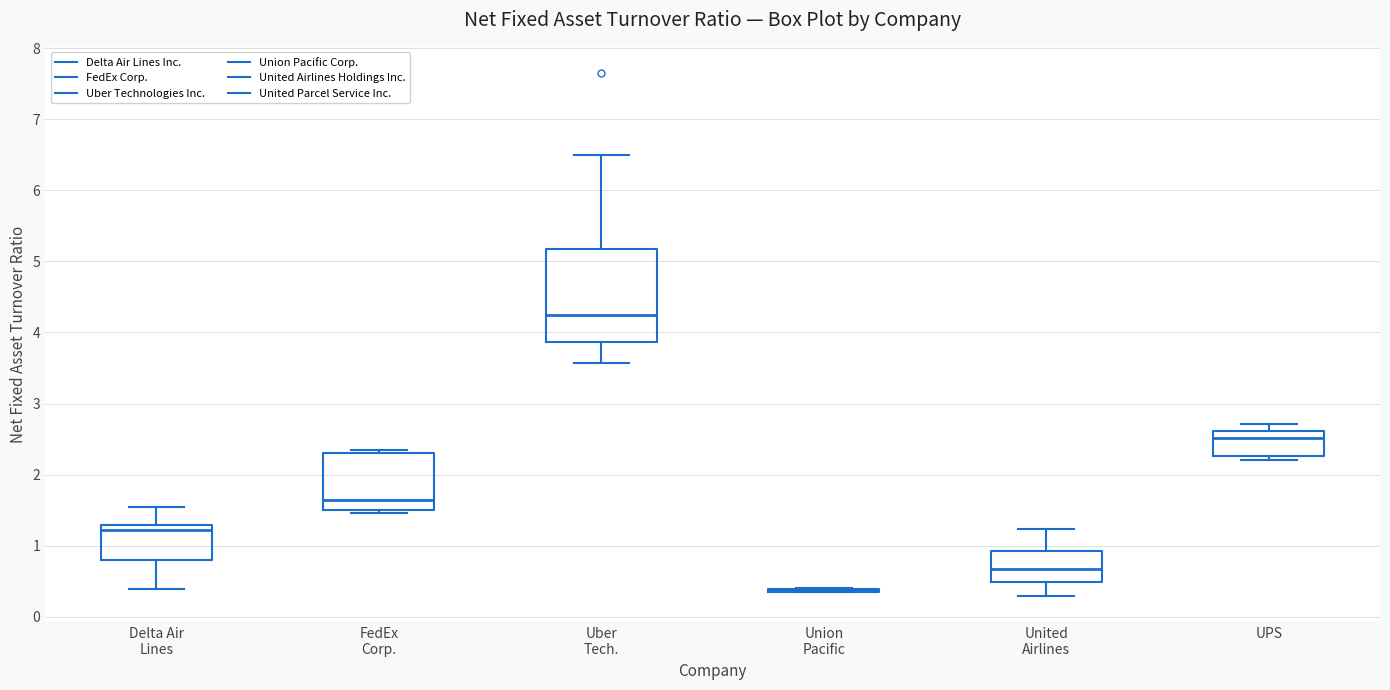

Where is the lower edge of the box for FedEx Corp. on the y-axis? The values are not printed on the chart, so give them approximately, as read against the axis.

1.5